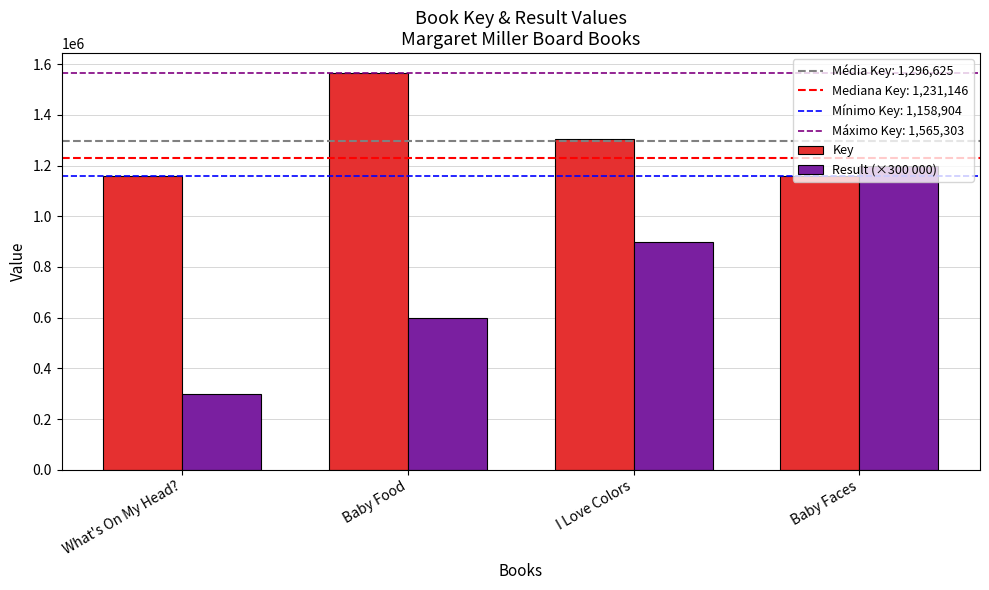

Are the bars horizontal?

No